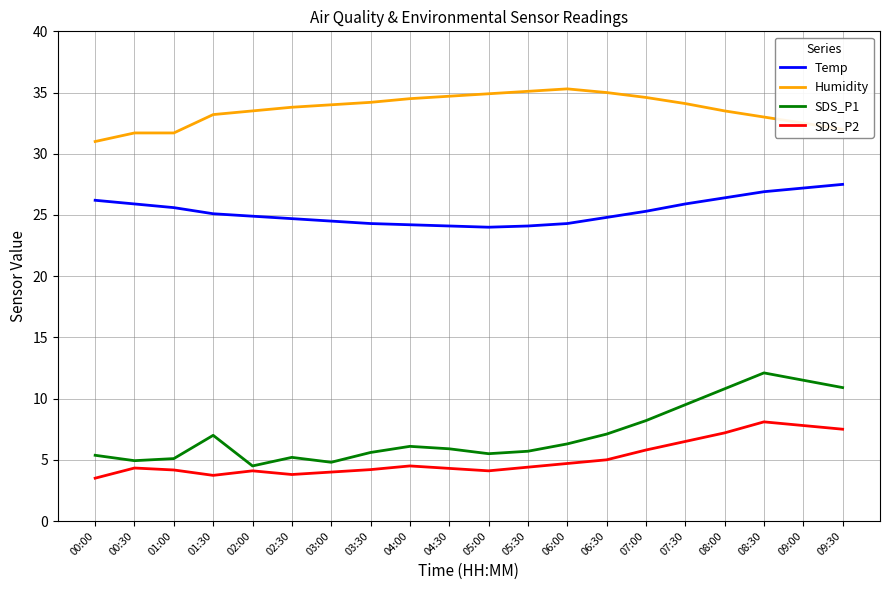

What is the difference between the highest and lowest values at 02:30?

30.0